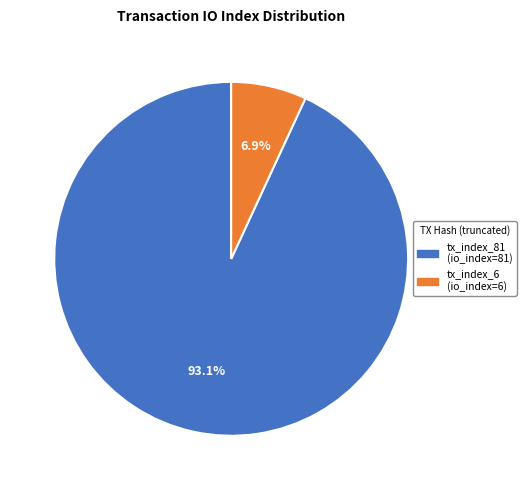

Which slice is the largest?

tx_index_81